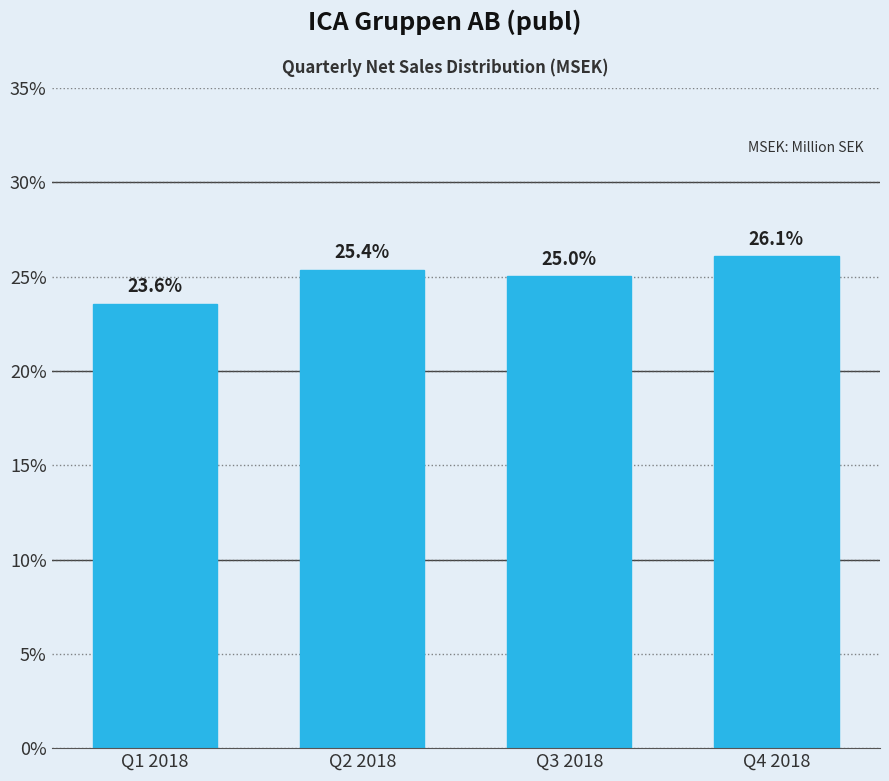

Reading left to right, extract all data points from this chart.

23.6	25.4	25.0	26.1